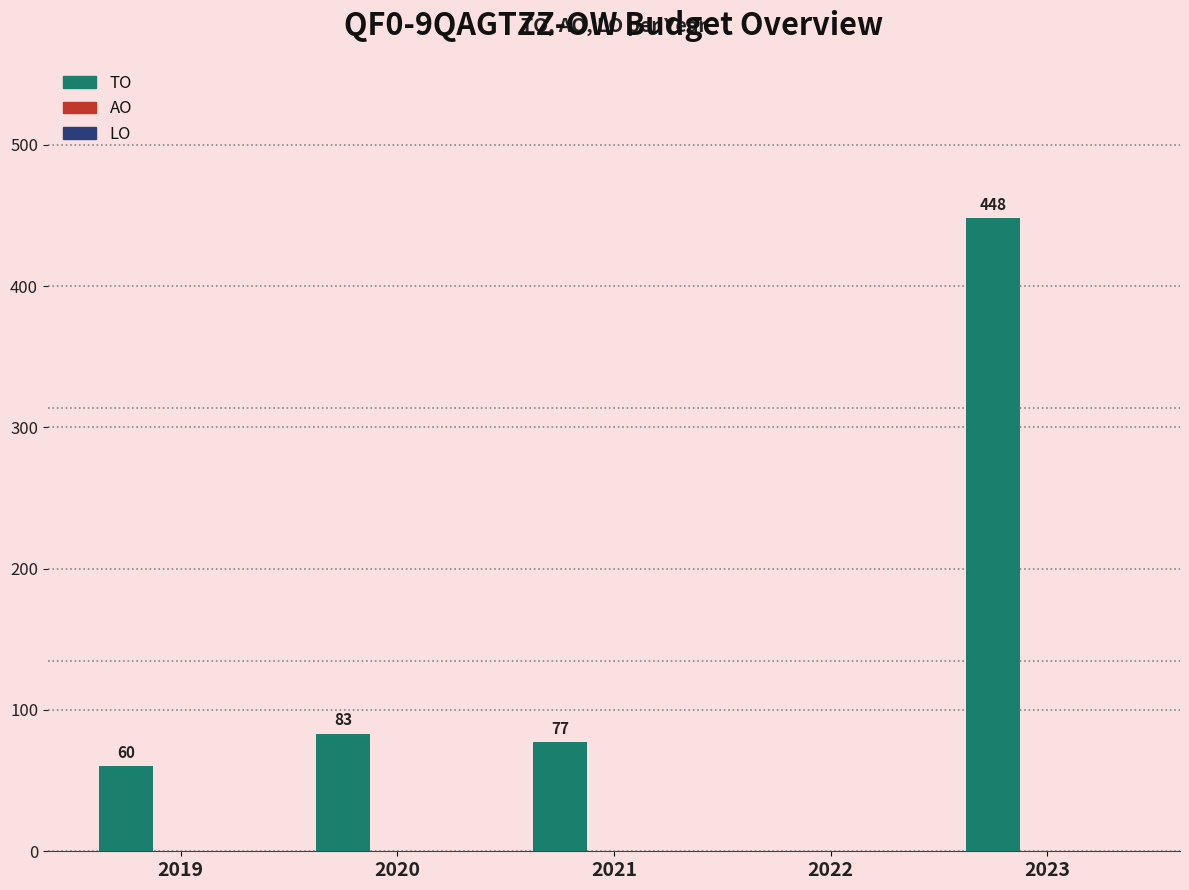

What is the maximum value shown in the chart?

448